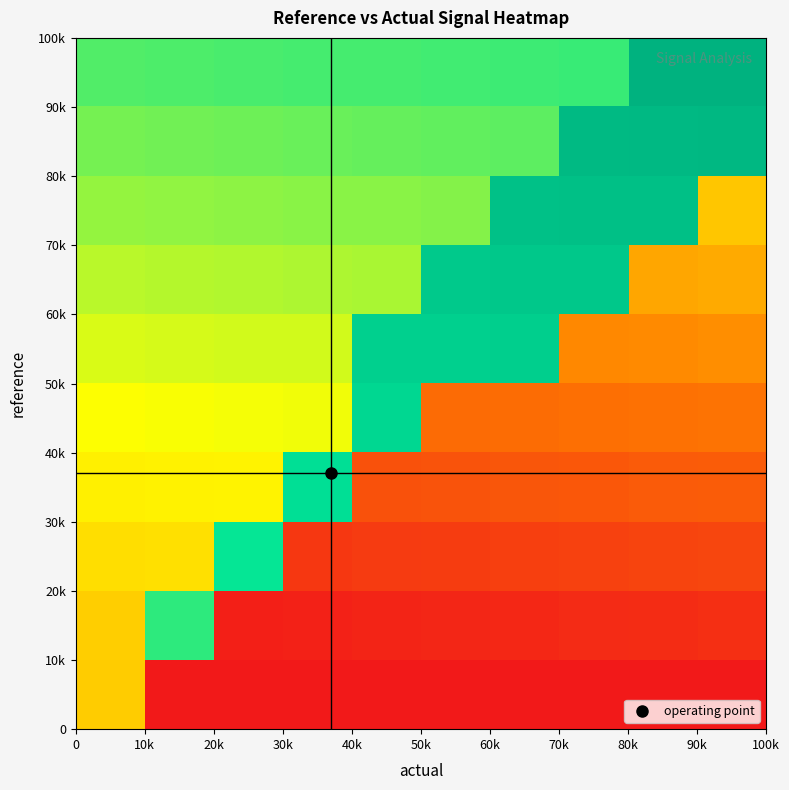

At how many categories does at least one series exceed 0?

10